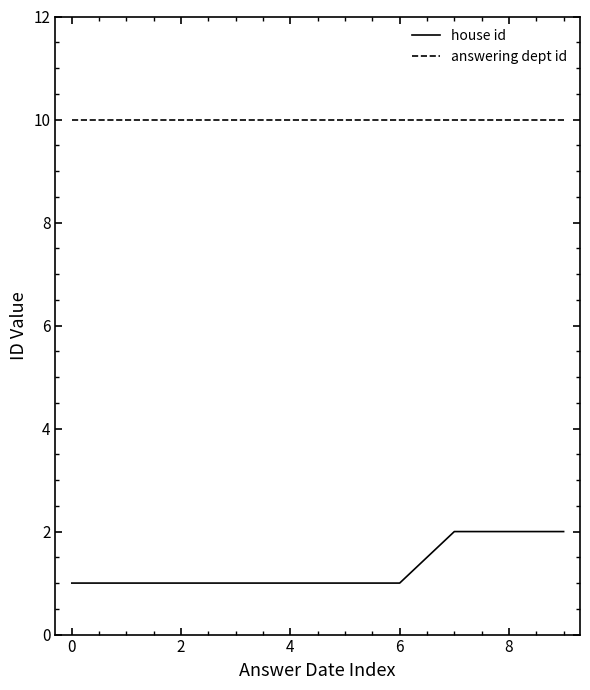

Rank the series by their maximum value, from highest to lowest.

answering dept id, house id